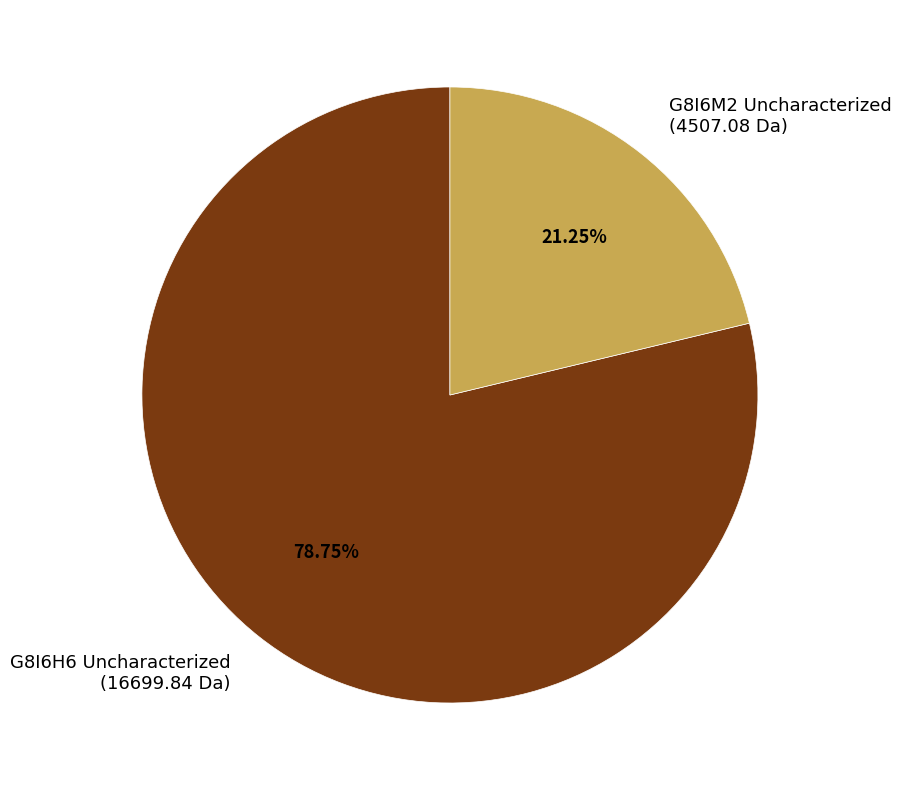

Is the sum of G8I6H6 Uncharacterized and G8I6M2 Uncharacterized greater than half?

Yes